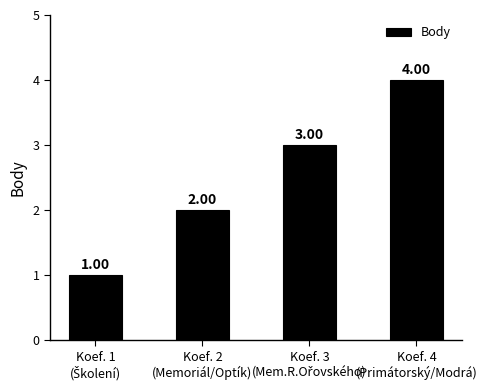

What is the difference between the maximum and minimum values?

3